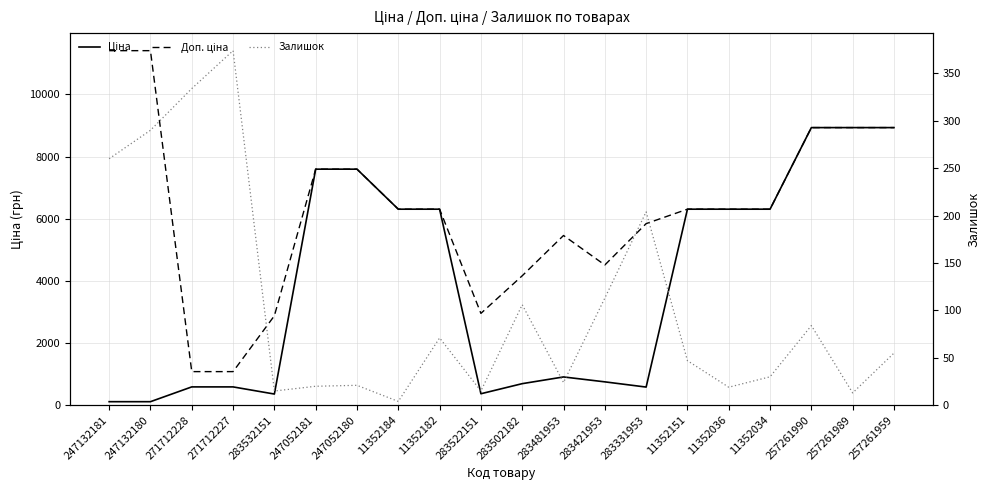

What is the minimum value for Ціна?

114.1